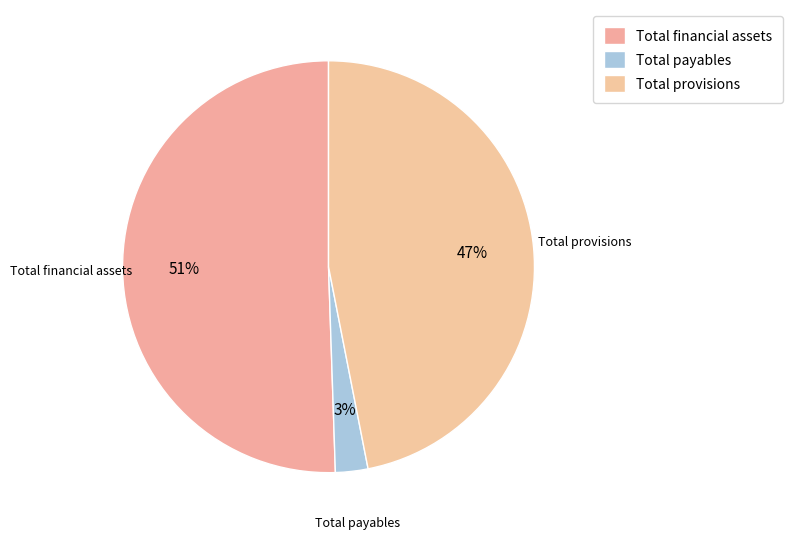

To the nearest percent, what portion does Total financial assets represent?

51%